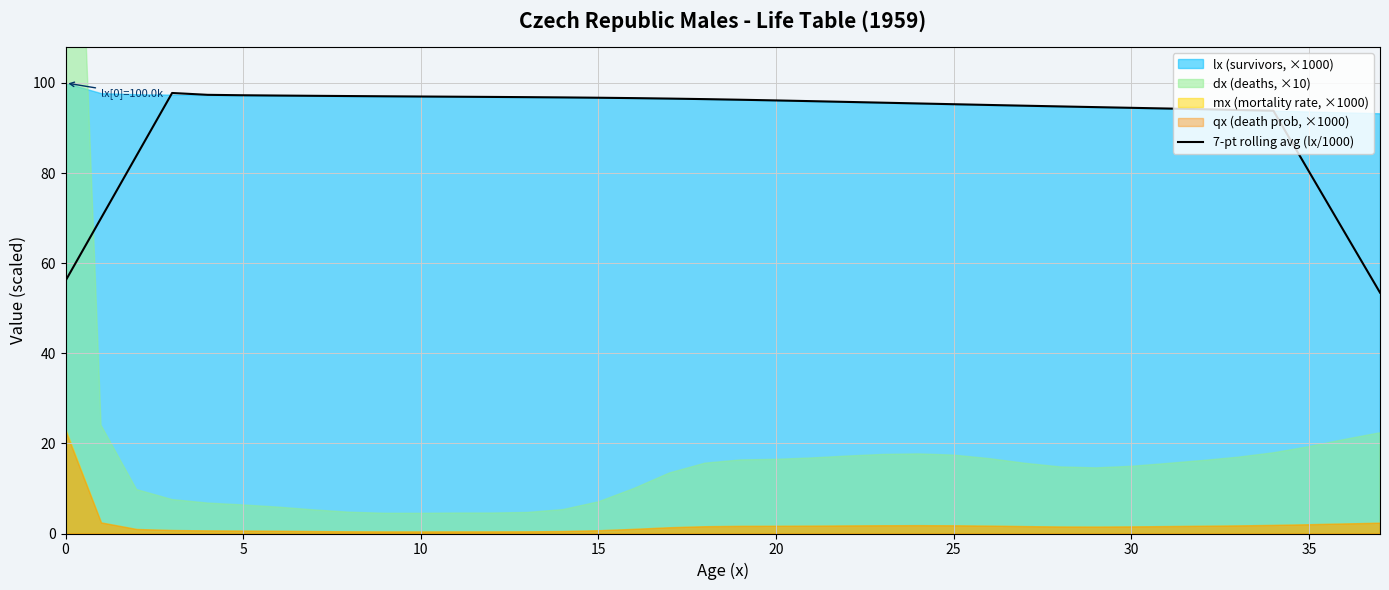

Reading left to right, what are all the values shown in this chart?

56.1	70.0	83.9	97.8	97.4	97.3	97.2	97.1	97.1	97.0	97.0	96.9	96.9	96.8	96.8	96.7	96.6	96.5	96.4	96.3	96.1	96.0	95.8	95.6	95.4	95.3	95.1	94.9	94.8	94.6	94.5	94.3	94.2	94.0	93.8	80.3	66.9	53.5